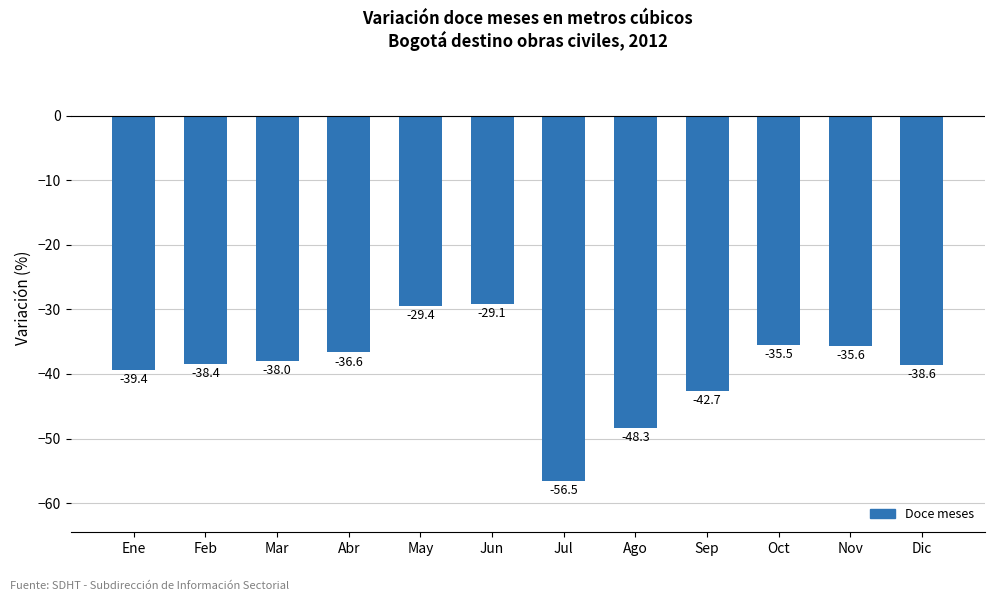

True or false: the data shows -29.4 at May.

True